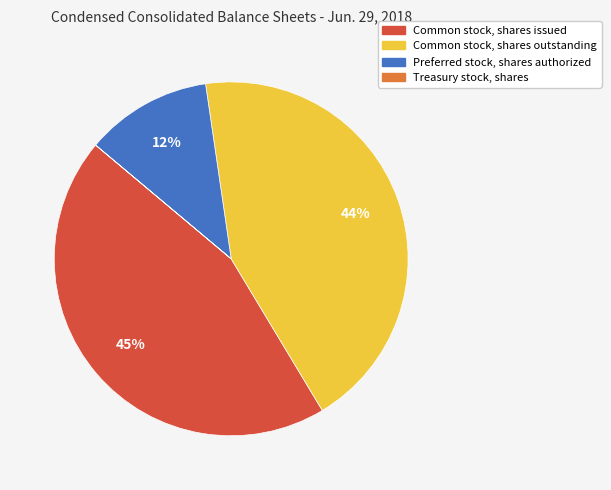

Which category has the biggest portion of the pie?

Common stock, shares issued